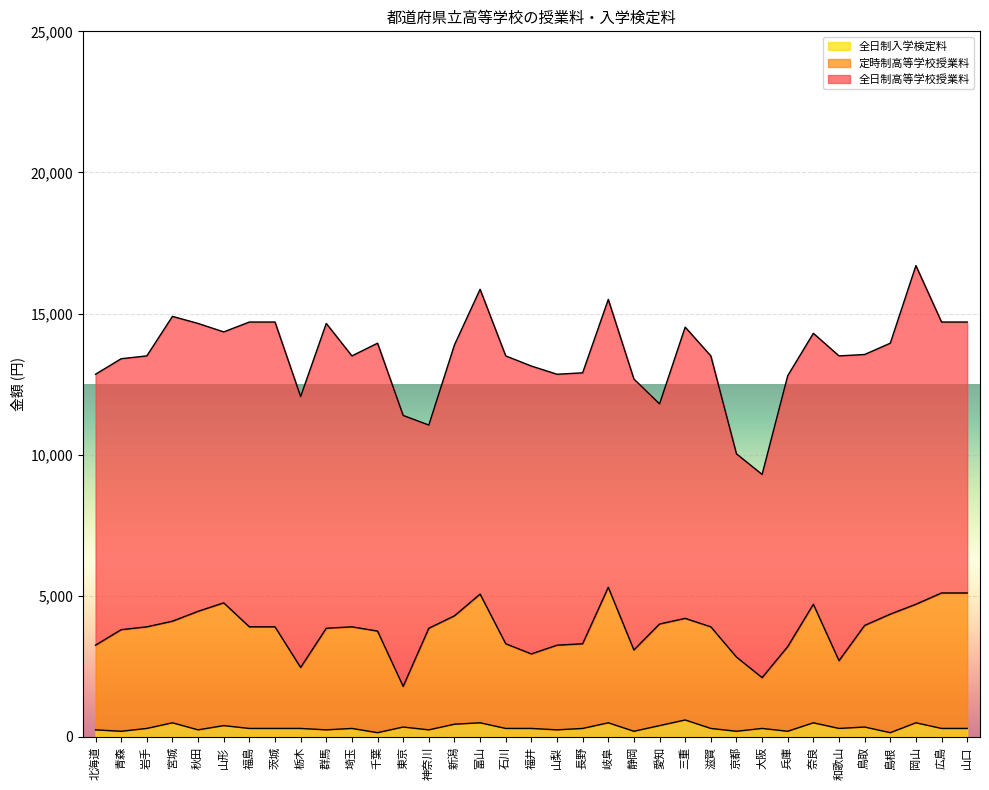

In 定時制高等学校授業料, how many points are lower than both neighbors (excluding endpoints)?

6